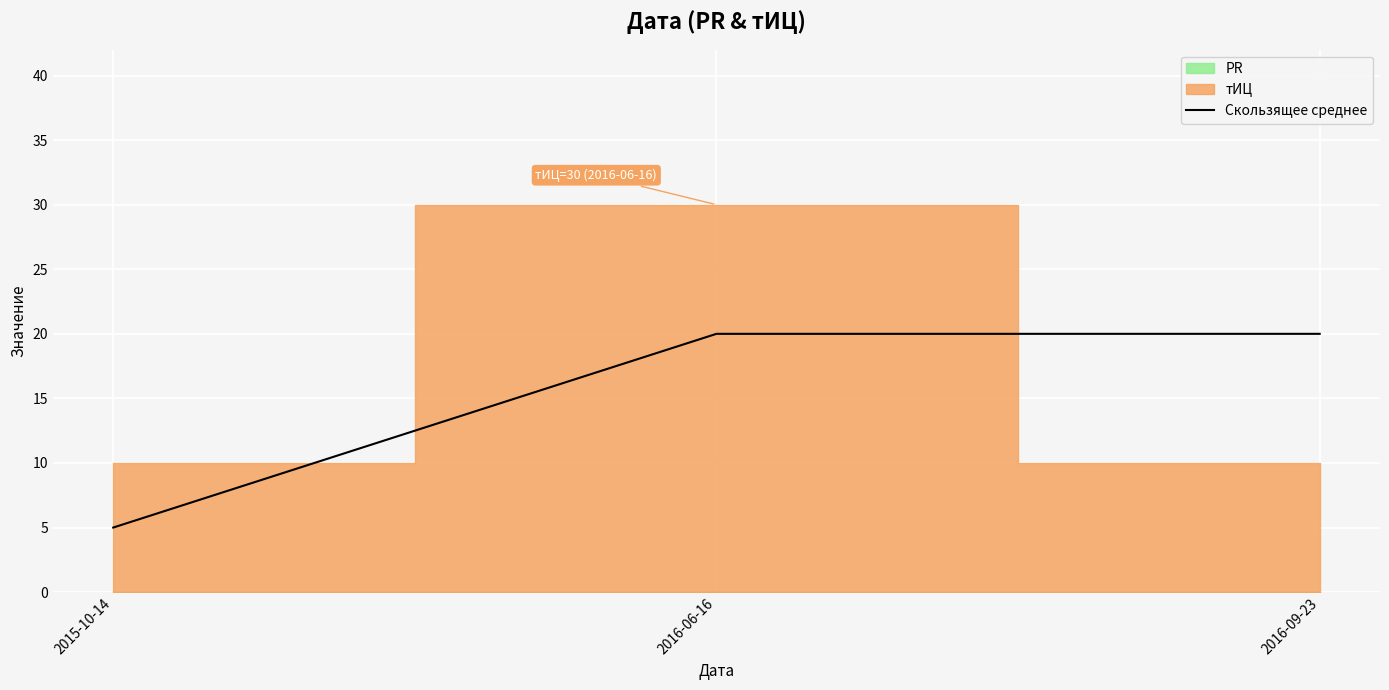

List the labels in order of value, largest first.

2016-06-16, 2016-09-23, 2015-10-14